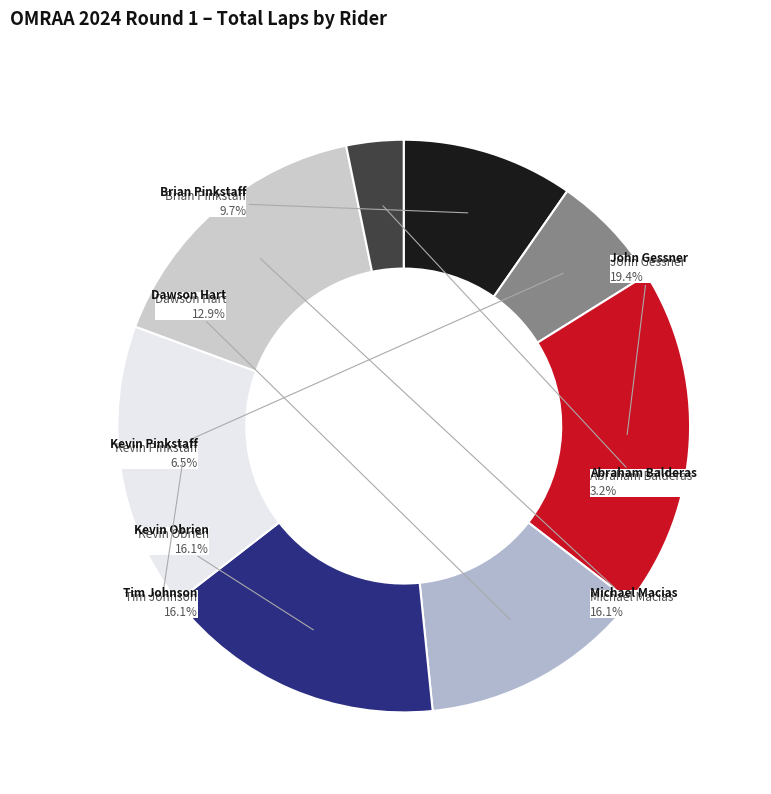

Which category has the biggest portion of the pie?

John Gessner